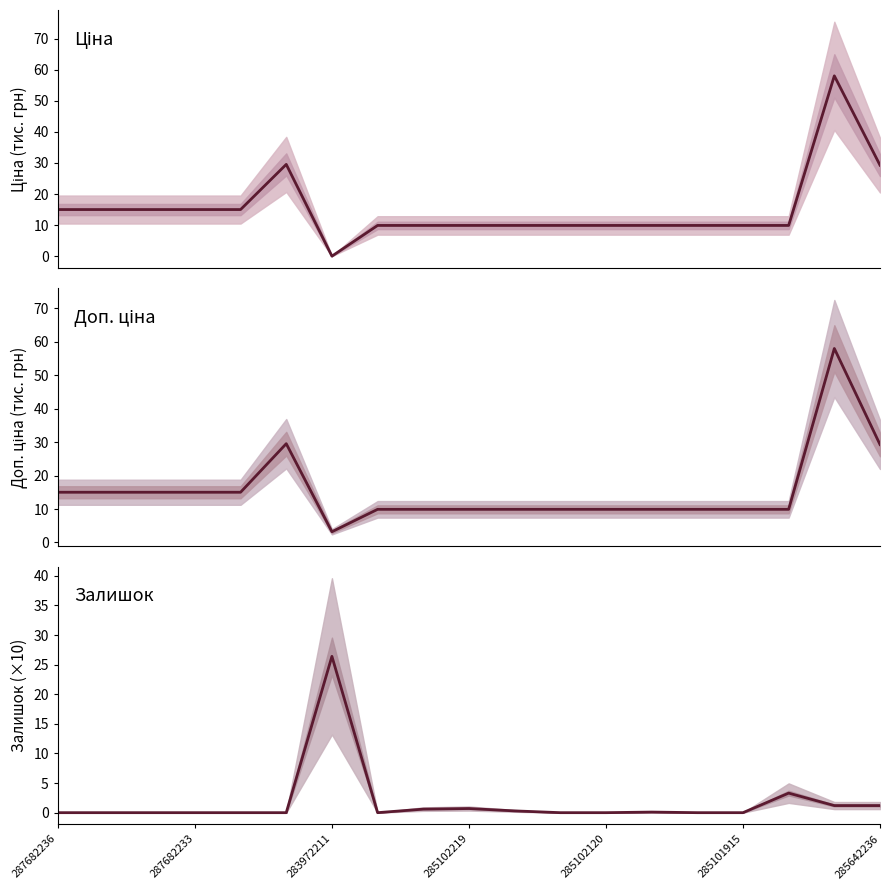

What is the label of the 12th point from the right?

7